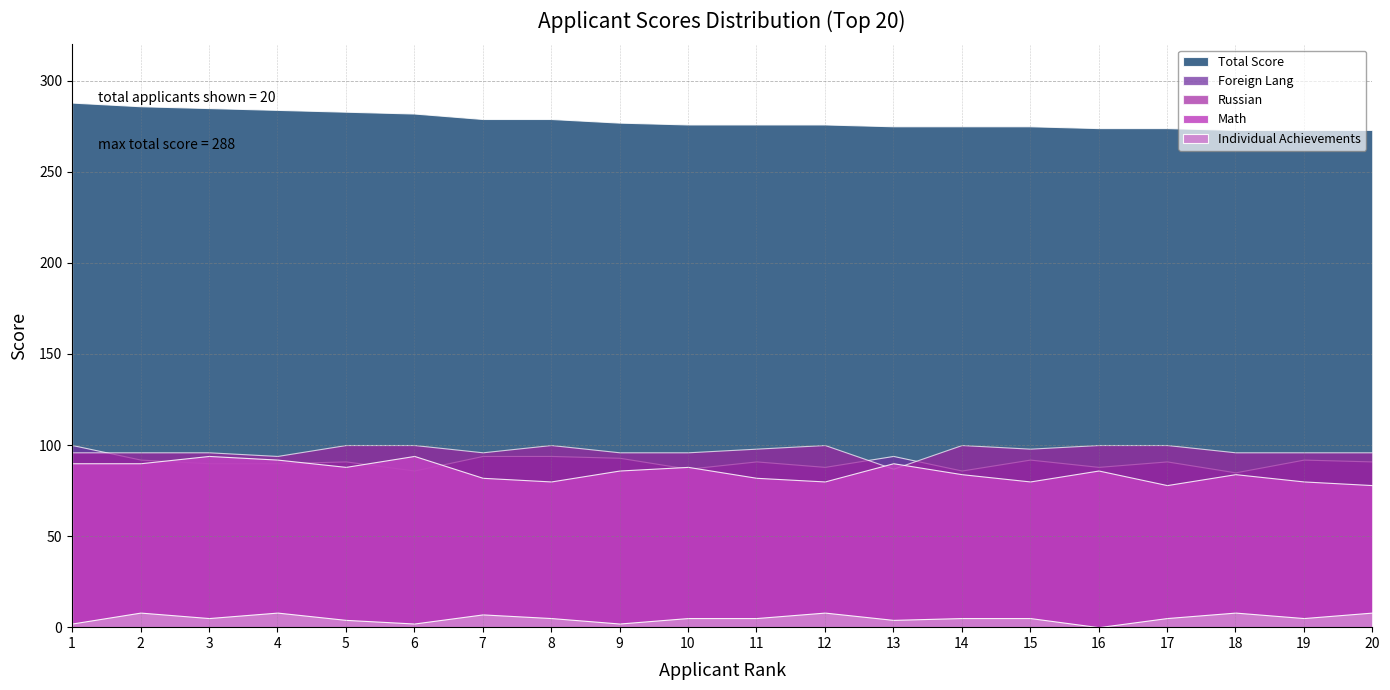

What is the approximate value of Foreign Lang at 1, to the nearest 5?

100